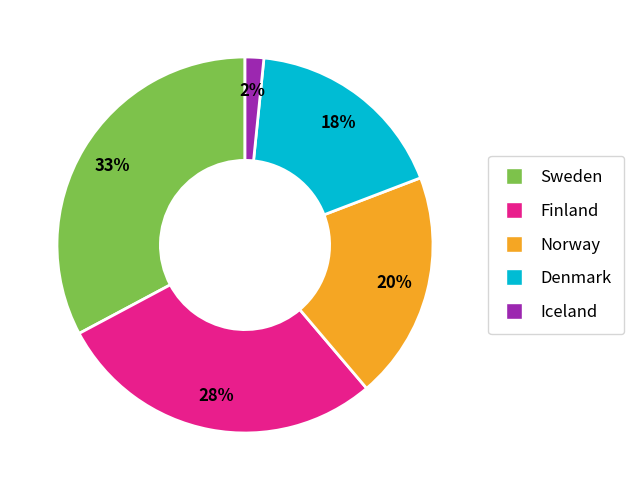

Which slice is the smallest?

Iceland